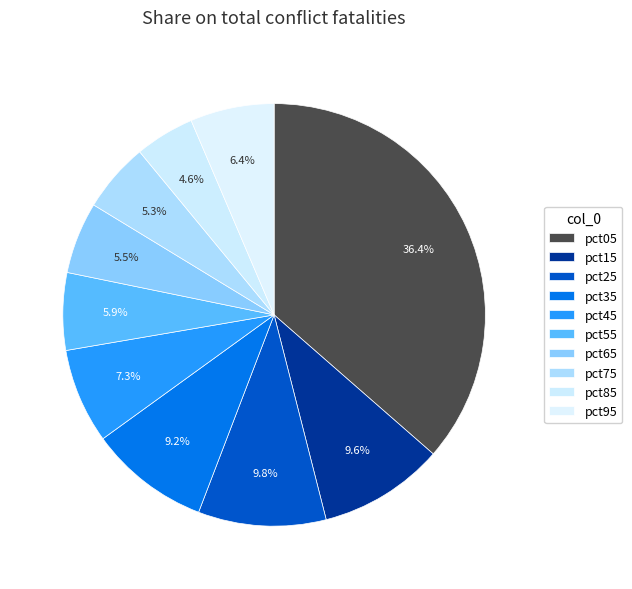

Is there a majority slice in this chart?

No